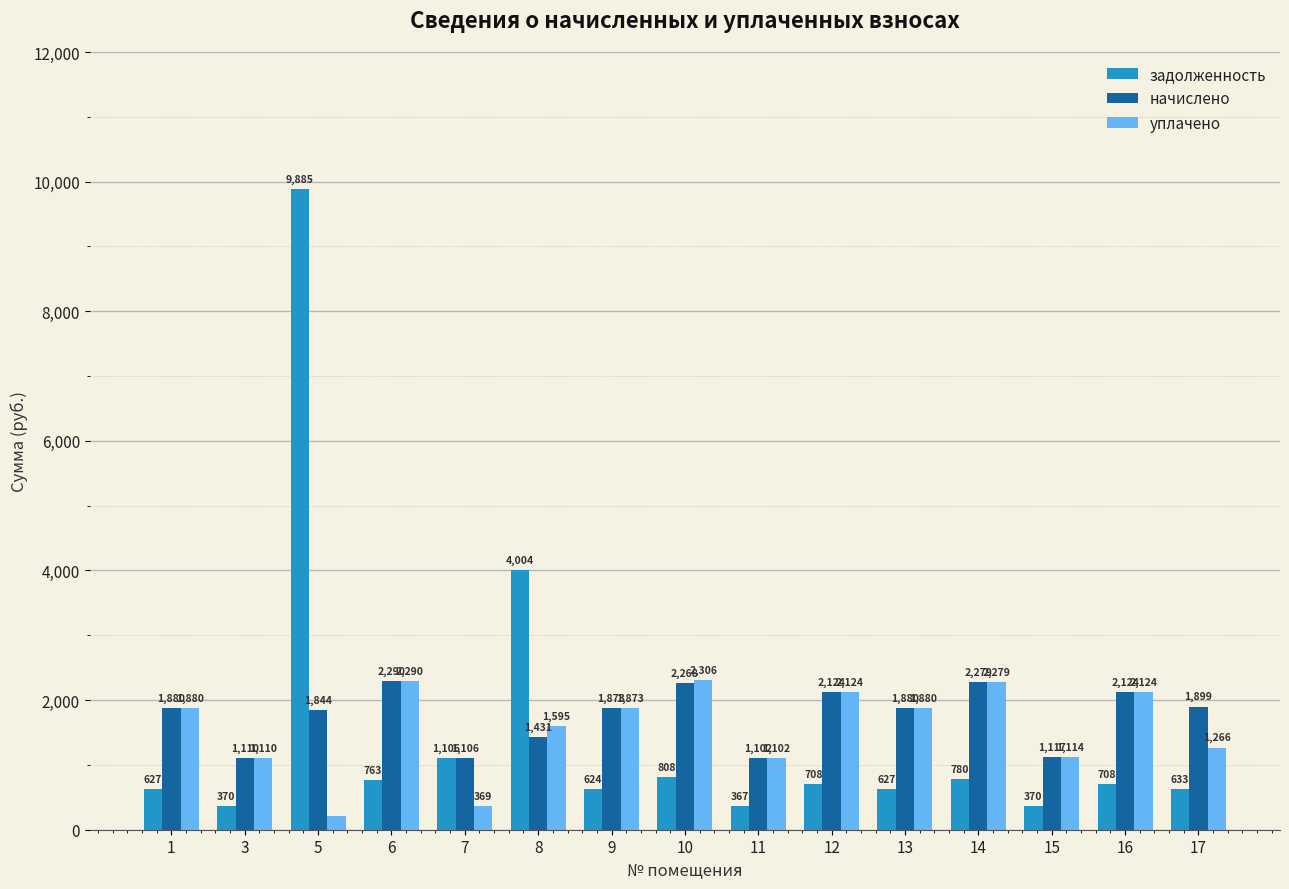

What is the average value of the начислено series?

1755.0